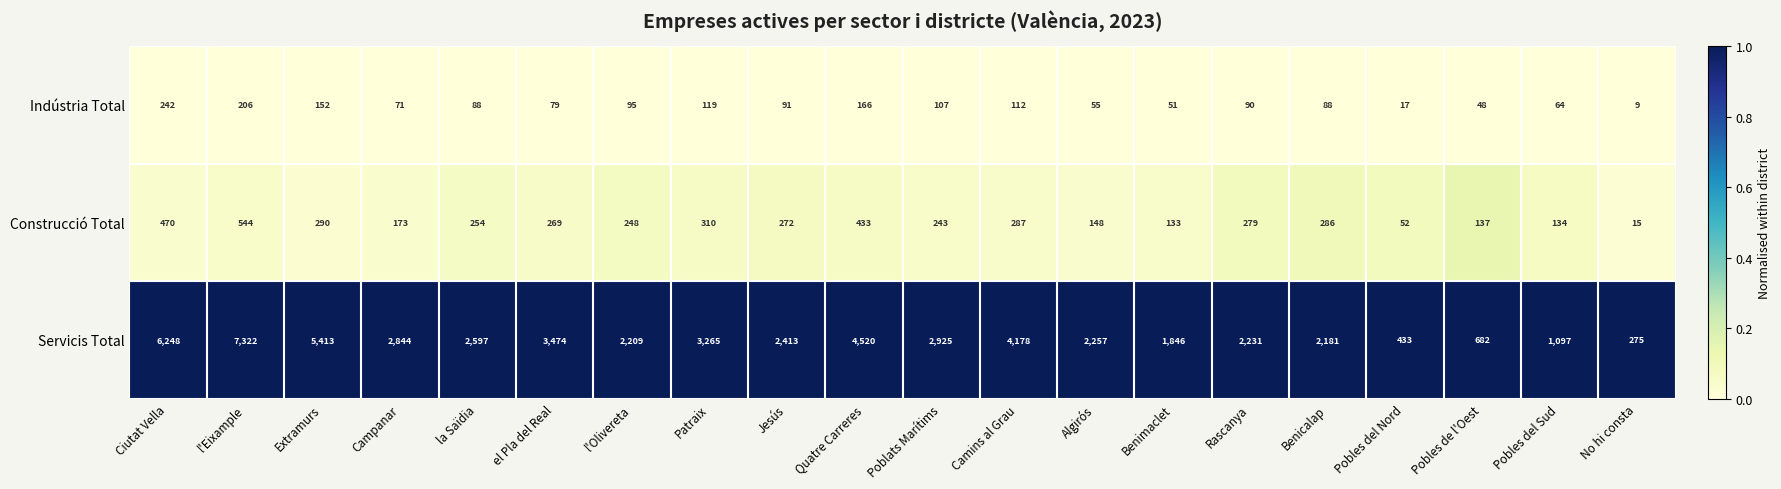

Is it true that Indústria Total equals 80 at Pobles de l'Oest?

False